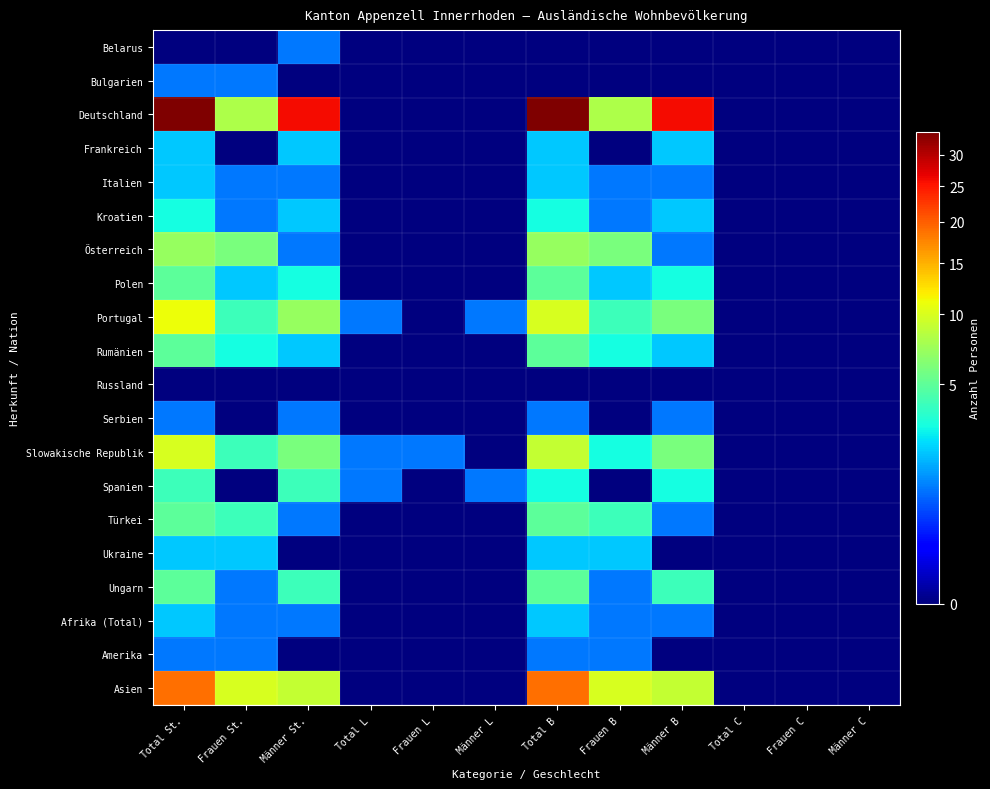

At which category does the chart reach its minimum across all series?

Total St.